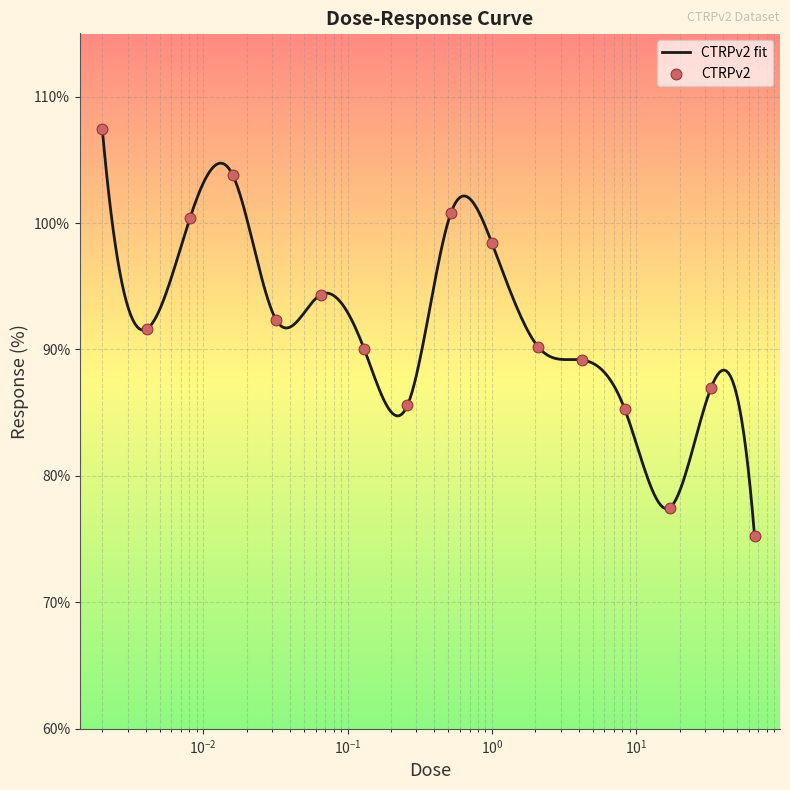

What is the change in value from 8.3 to 17.0?

-7.8